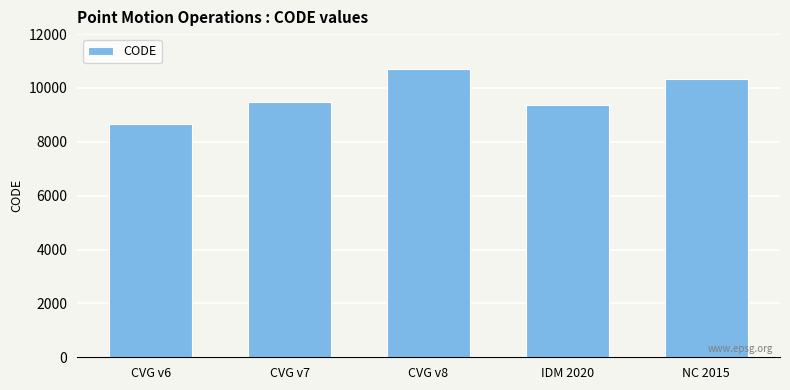

Reading left to right, extract all data points from this chart.

CVG v6=8676	CVG v7=9483	CVG v8=10707	IDM 2020=9375	NC 2015=10323